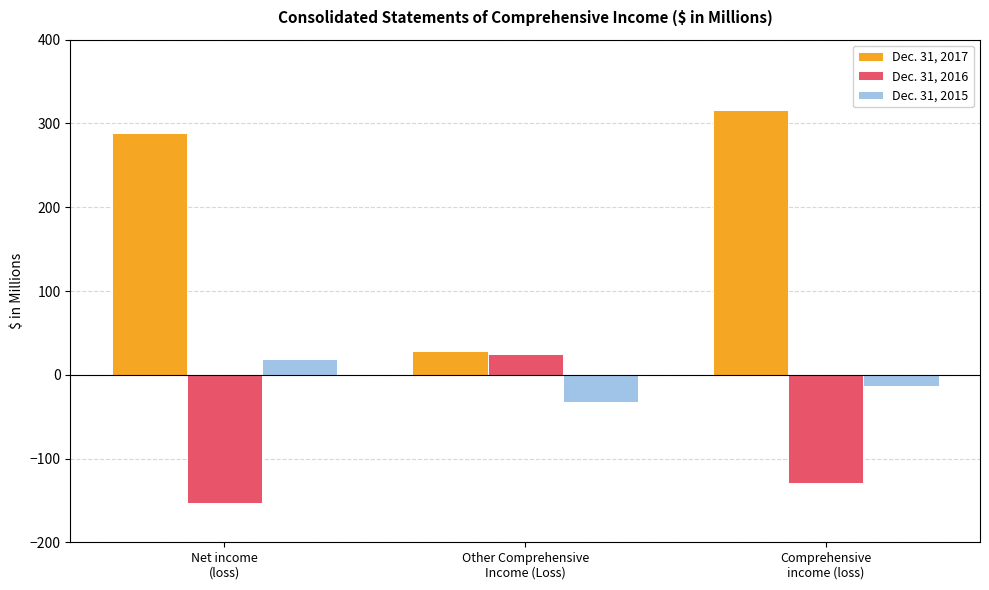

The Dec. 31, 2017 series shows 288.8 at Net income
(loss). True or false?

True